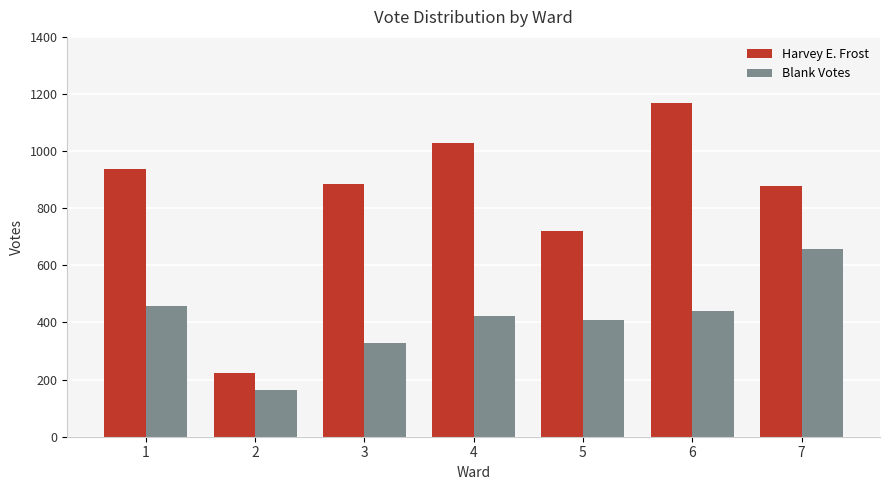

How many bars are there in each group?

2